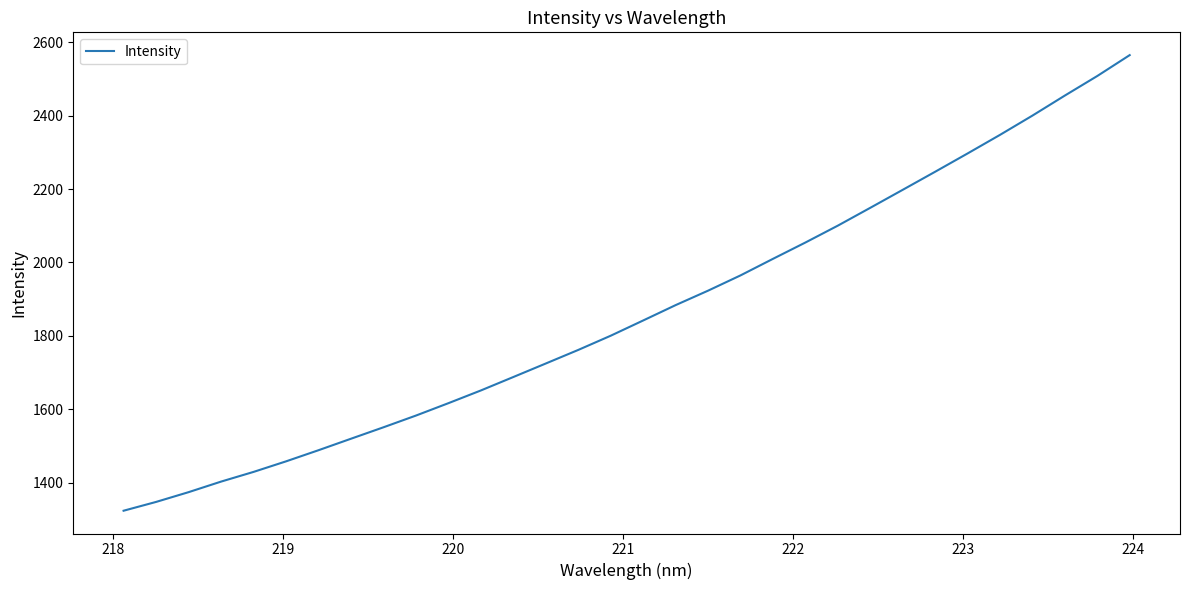

True or false: there are more than 2 points higher than both neighbors.

False